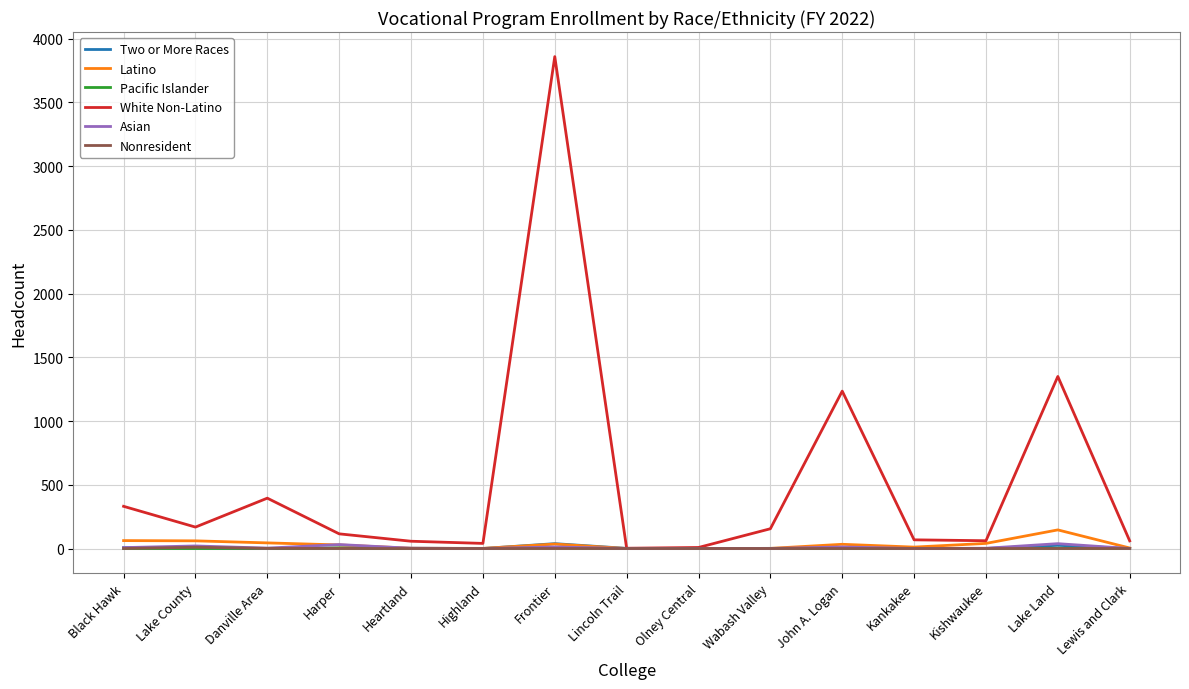

At which category is the sum across all series the highest?

Frontier